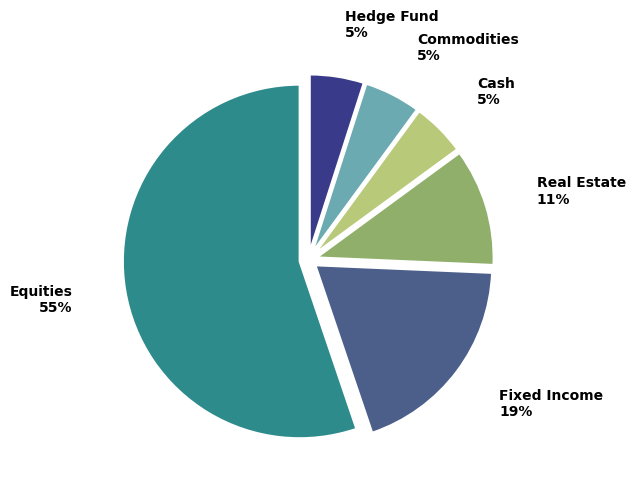

Do Commodities and Fixed Income together represent more than half of the pie?

No